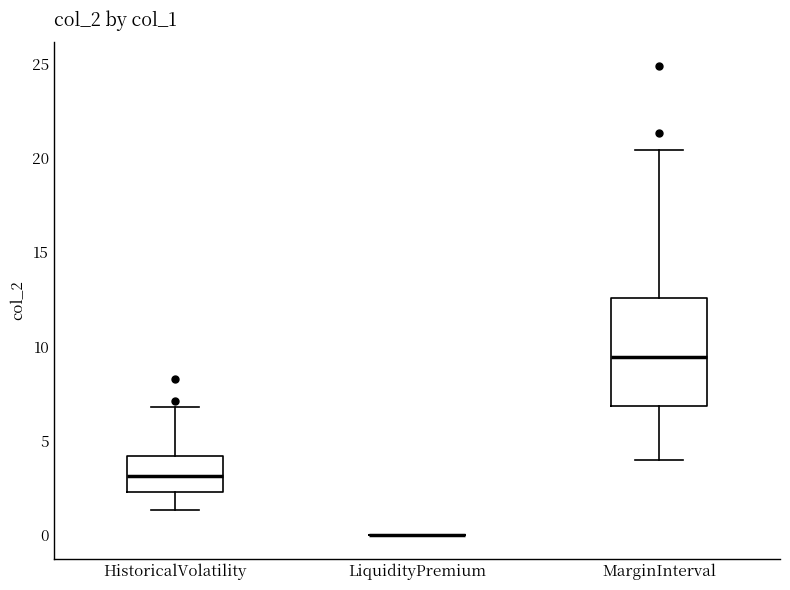

Comparing the boxes themselves (not the whiskers), which one is the tallest?

MarginInterval